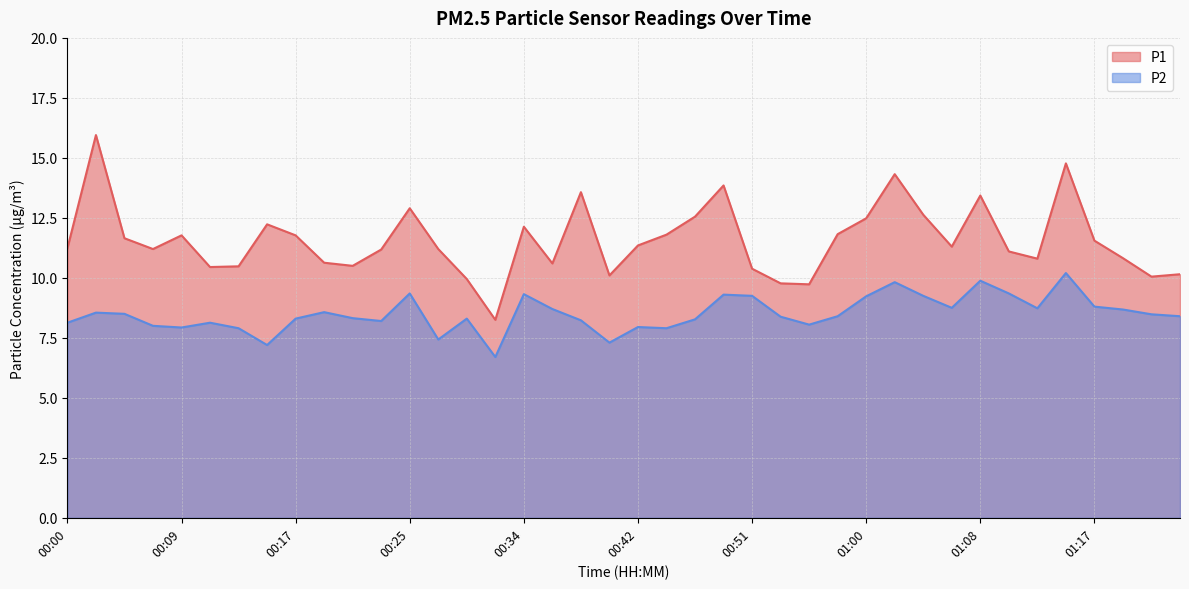

At 00:28, list the series in order from smallest to largest.

P2, P1